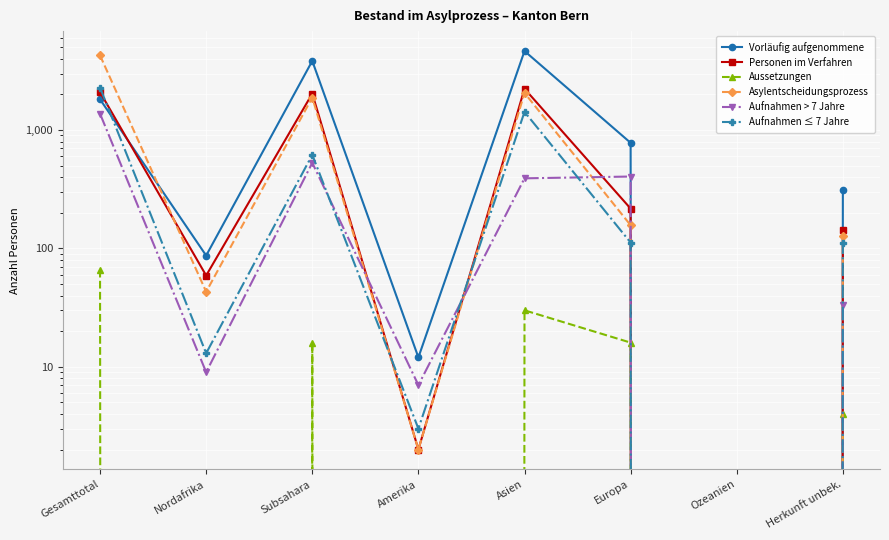

What is the difference between the highest and lowest values at Gesamttotal?

4207